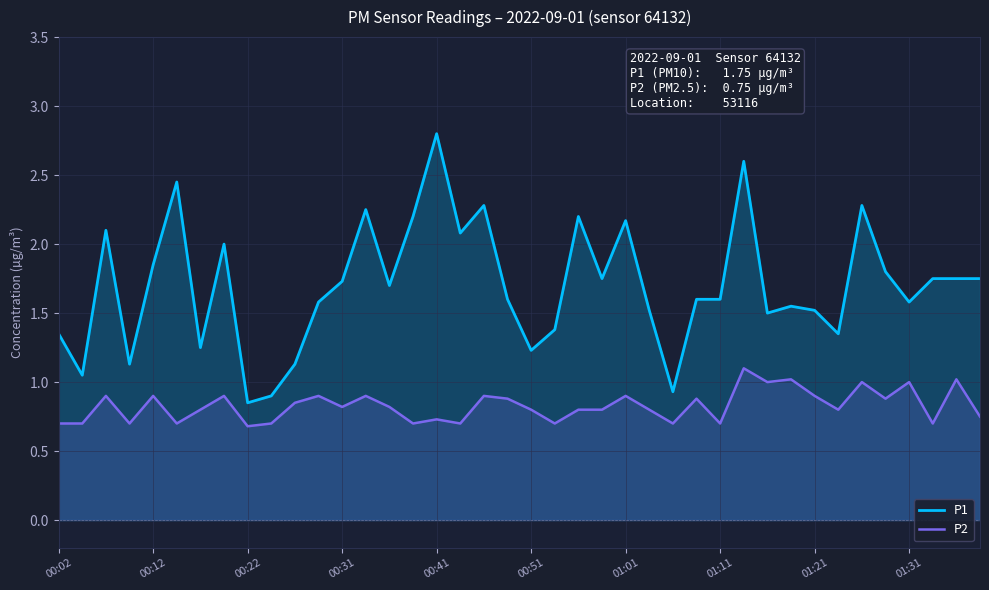

How many lines are shown in the chart?

2